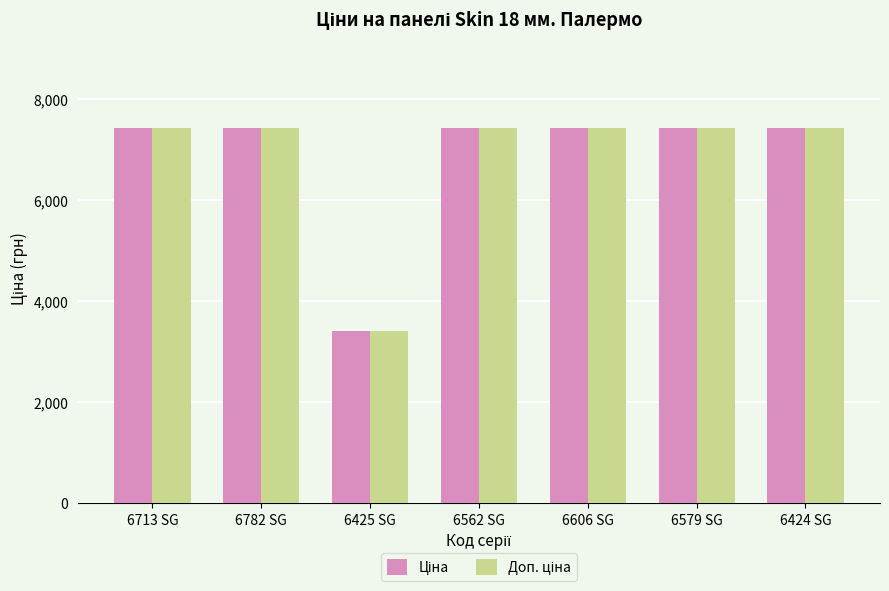

How many groups of bars are there?

7